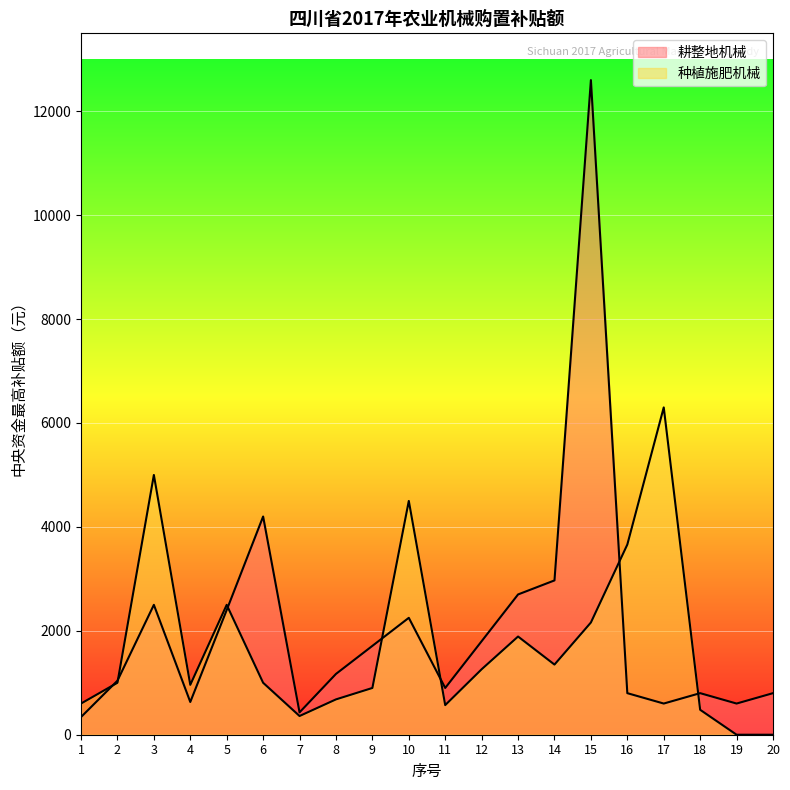

How many interior local peaks does the 耕整地机械 series have?

5